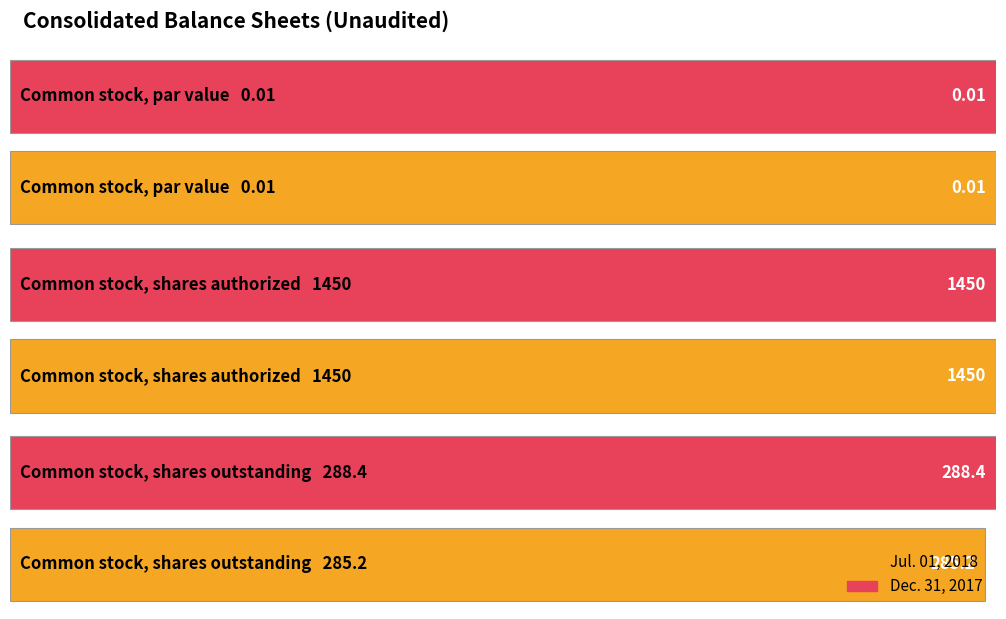

What is the label of the 3rd bar from the right?

Common stock, par value